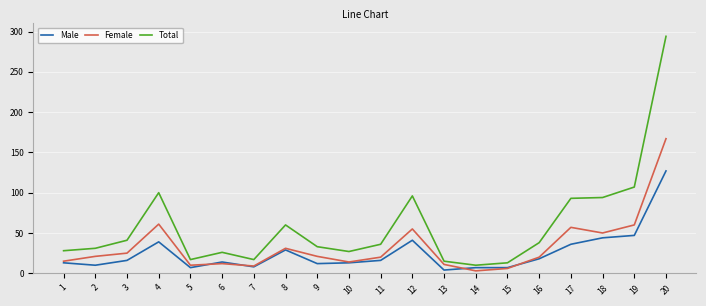

At 20, list the series in order from largest to smallest.

Total, Female, Male